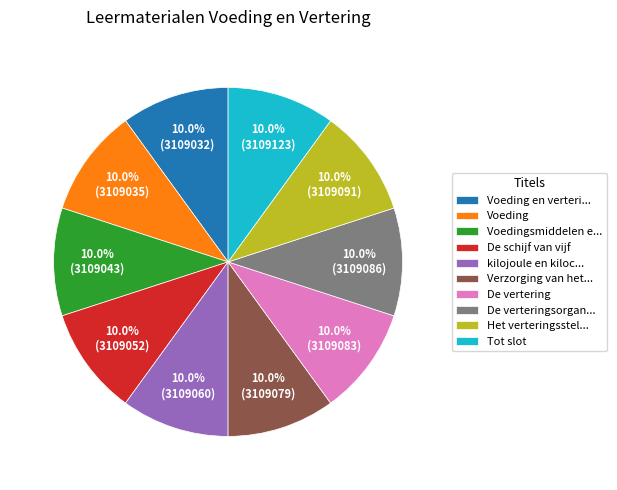

What percentage is NOT represented by De schijf van vijf?

90.0%